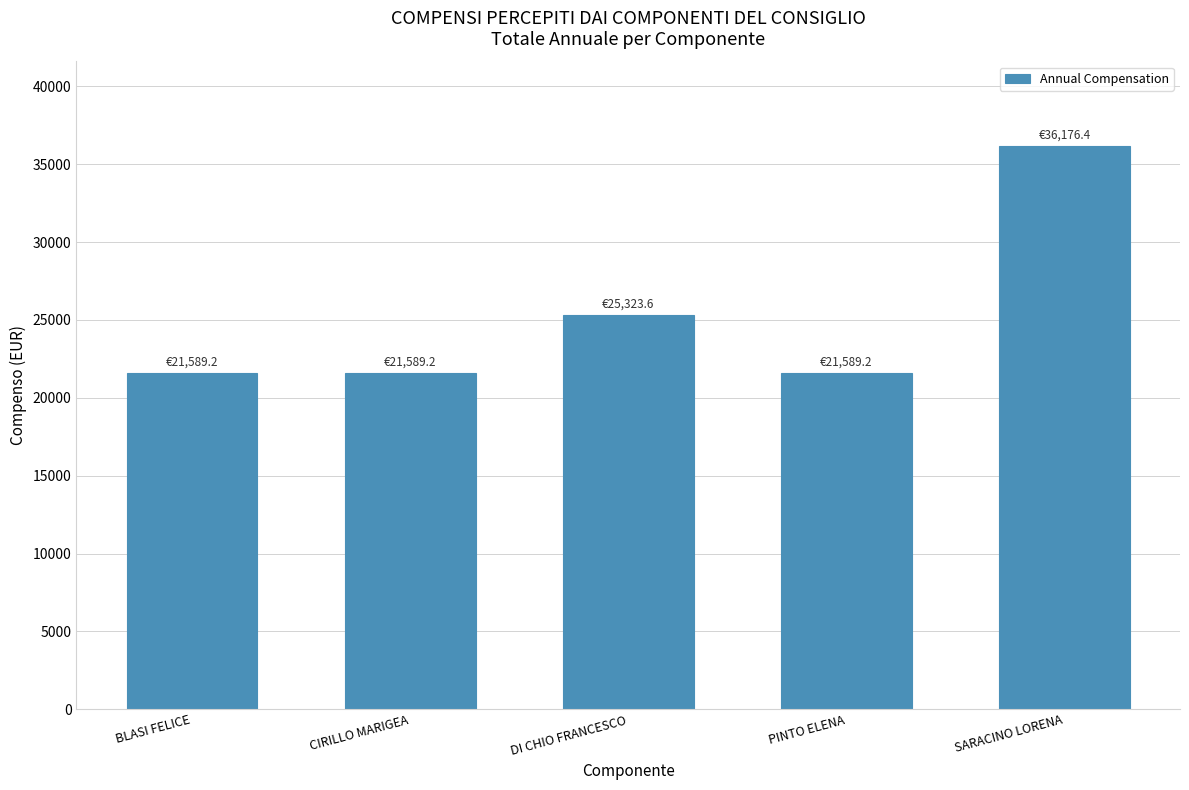

Is it true that the value at DI CHIO FRANCESCO is 25323.6?

True